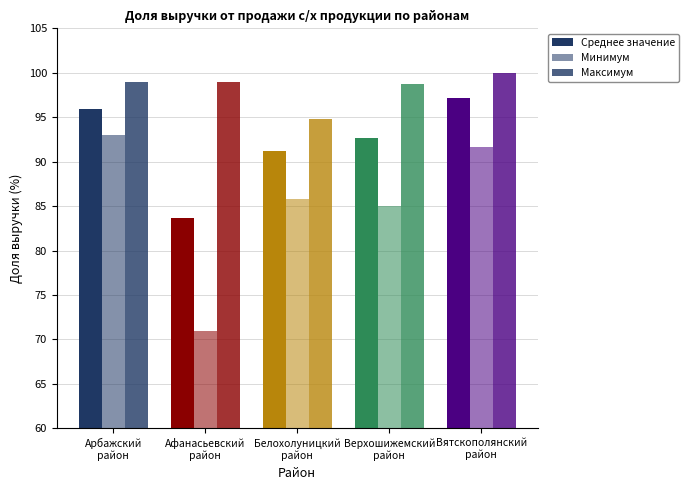

What is the sum of all Минимум values?

426.5